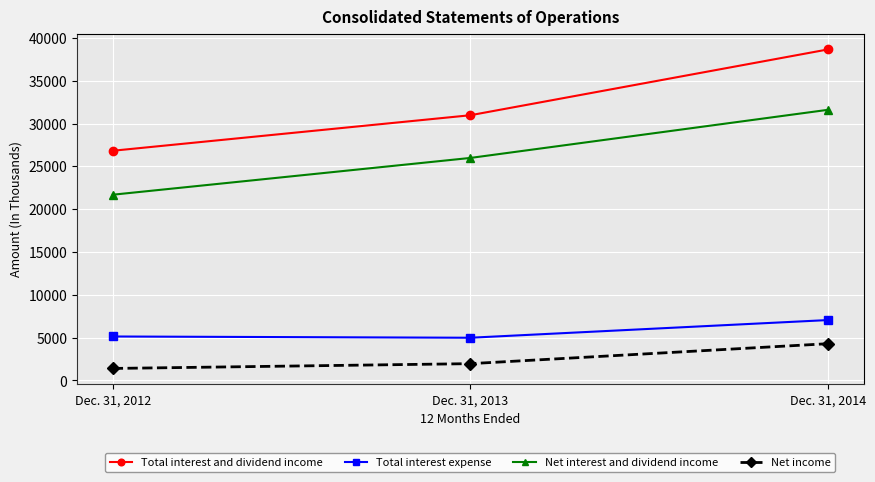

True or false: Total interest and dividend income has a value of 26824 at Dec. 31, 2012.

True